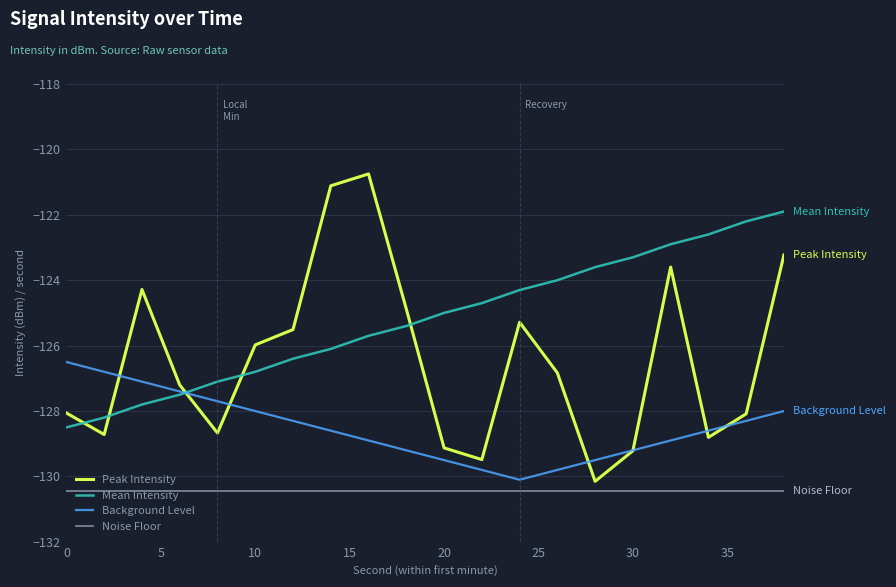

Which series has the largest total across all categories?

Mean Intensity